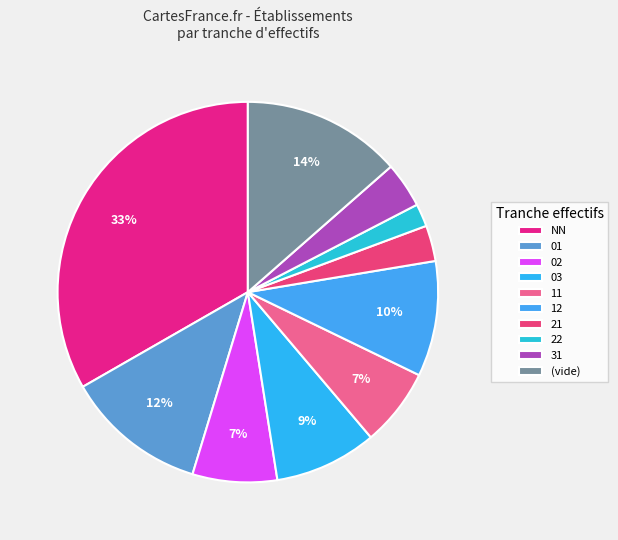

How many segments does this pie chart have?

10